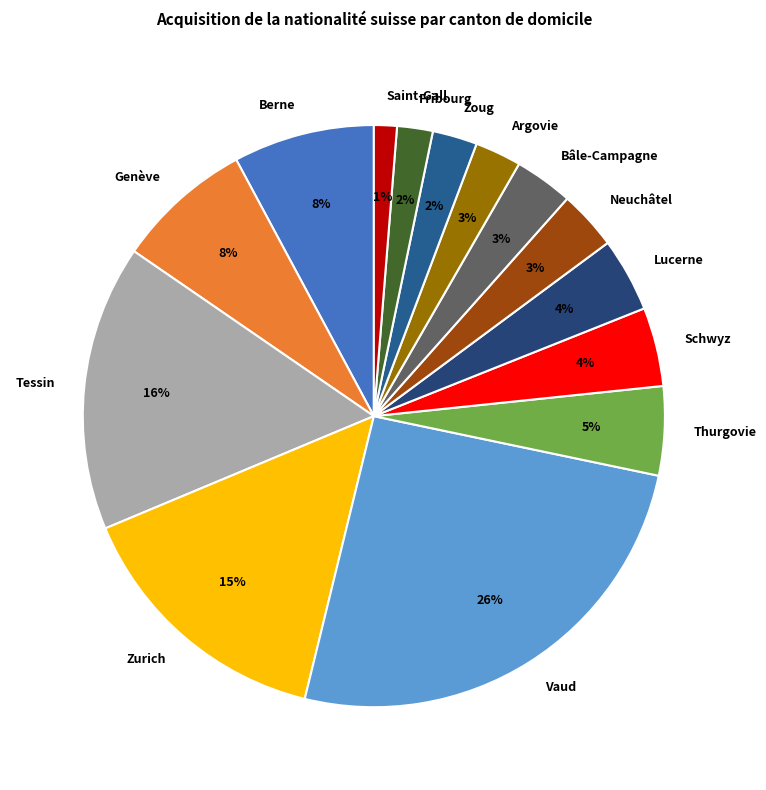

Which category has the biggest portion of the pie?

Vaud